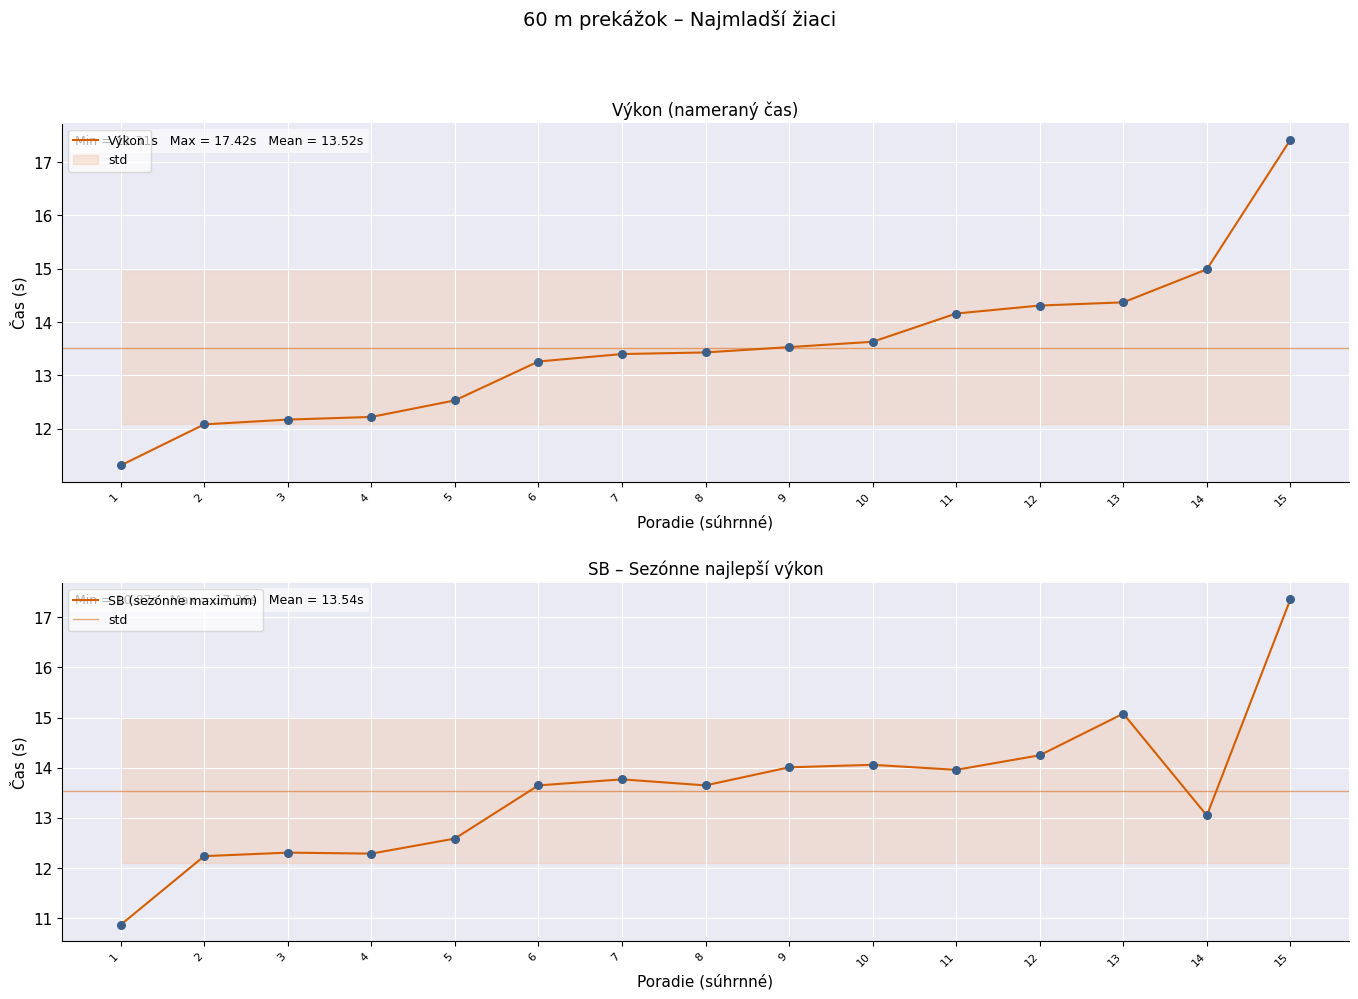

At which category is the sum across all series the highest?

15